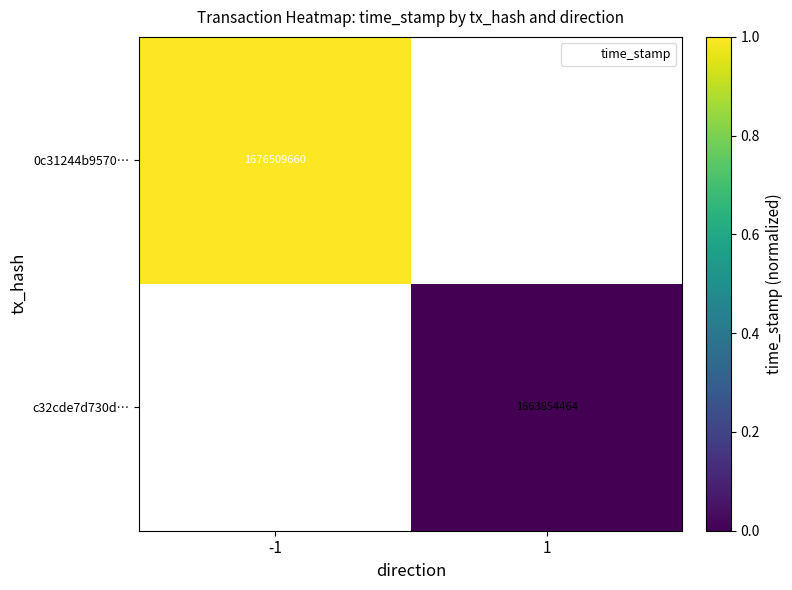

Rank the categories by 0c31244b9570… value from lowest to highest.

-1, 1